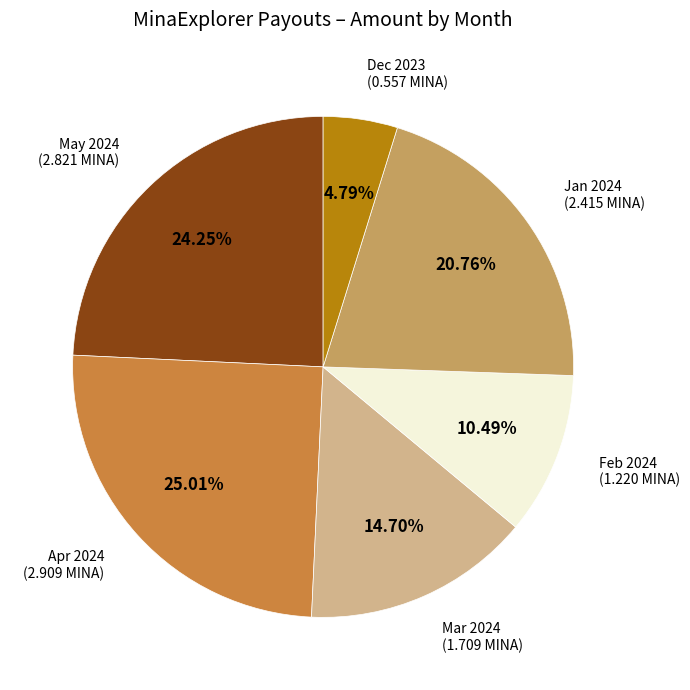

Do Jan 2024 and May 2024 together represent more than half of the pie?

No